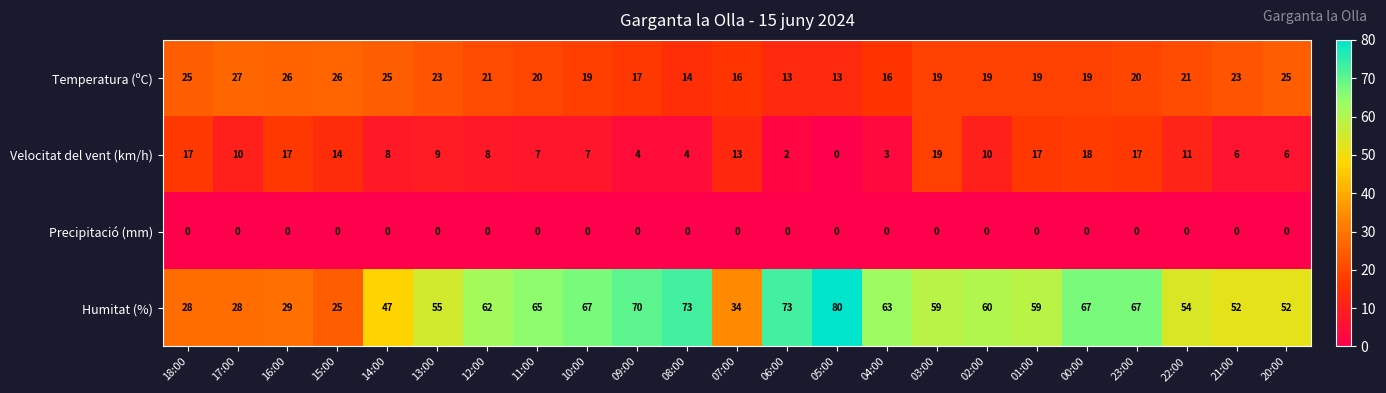

What is the sum of the Temperatura (ºC) values at 02:00 and 20:00?

44